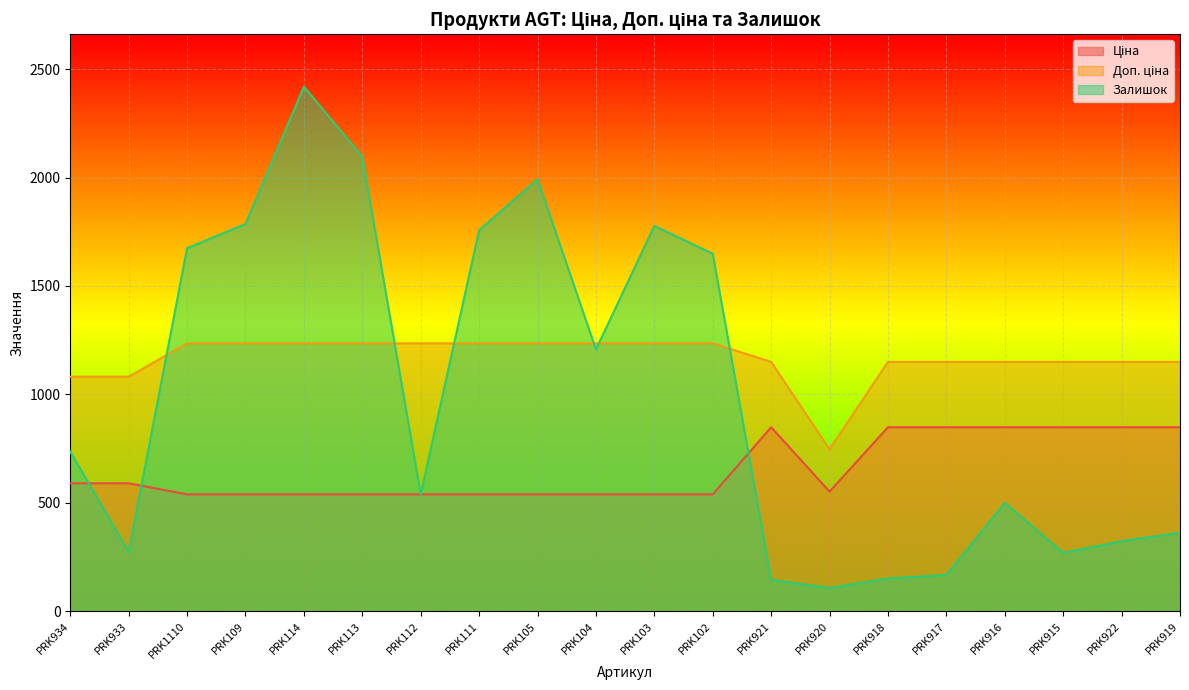

At how many categories does at least one series exceed 2098?

1